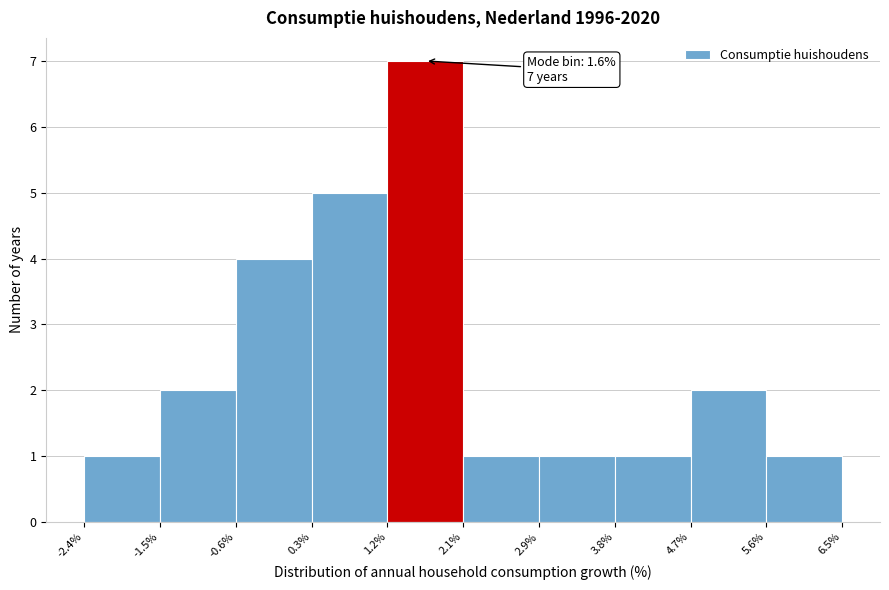

Over which range of the x-axis is the bar tallest?

1.2% to 2.1%